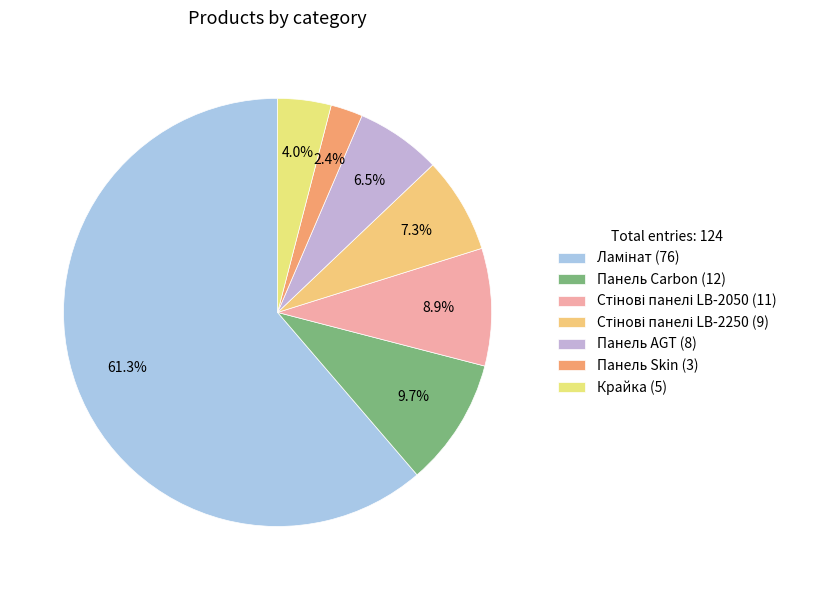

What percentage is NOT represented by Панель Skin?

97.6%